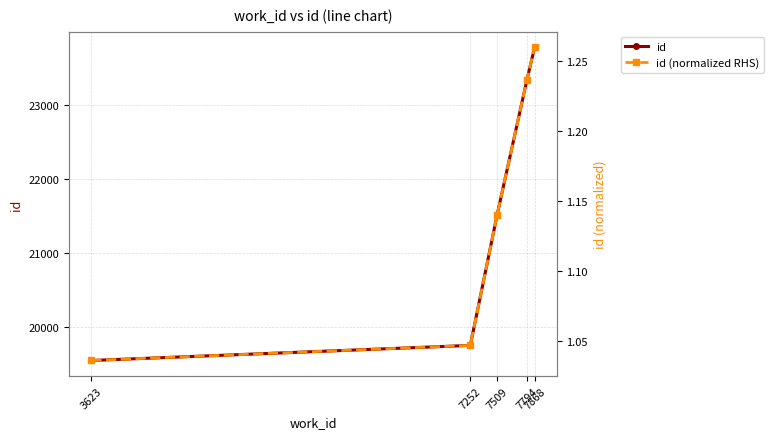

Reading right to left, extract all data points from this chart.

id: 7868=23786.0	7794=23344.0	7509=21523.0	7252=19757.0	3623=19553.0
id (normalized RHS): 7868=1.3	7794=1.2	7509=1.1	7252=1.0	3623=1.0